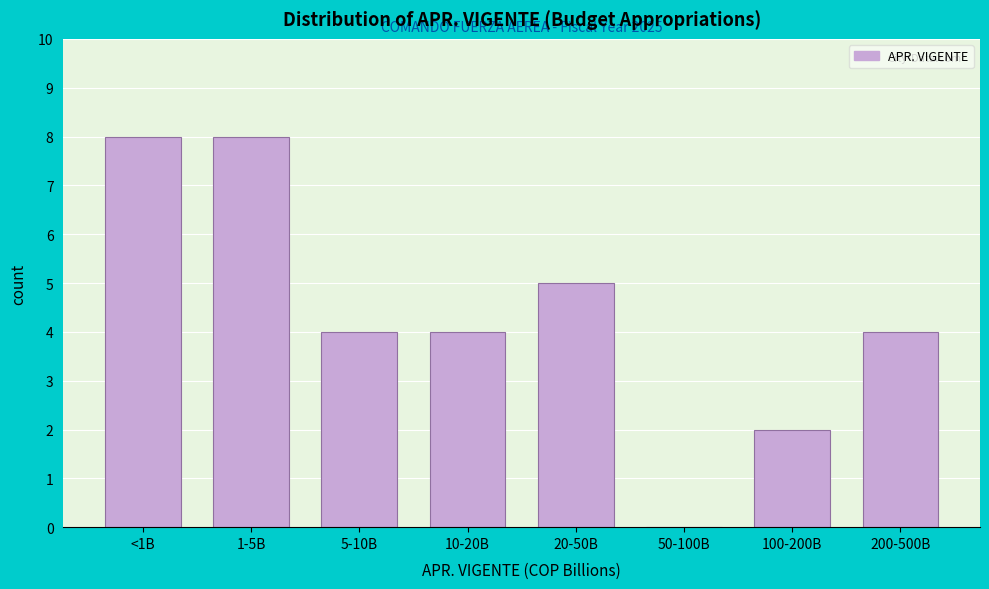

Reading left to right, list all the values displayed in this chart.

<1B=8	1-5B=8	5-10B=4	10-20B=4	20-50B=5	50-100B=0	100-200B=2	200-500B=4